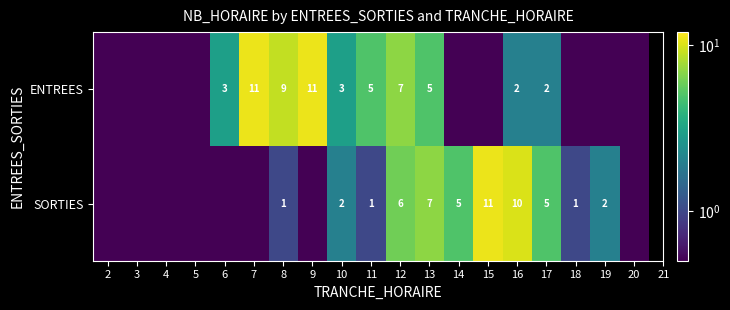

At 12, list the series in order from smallest to largest.

SORTIES, ENTREES